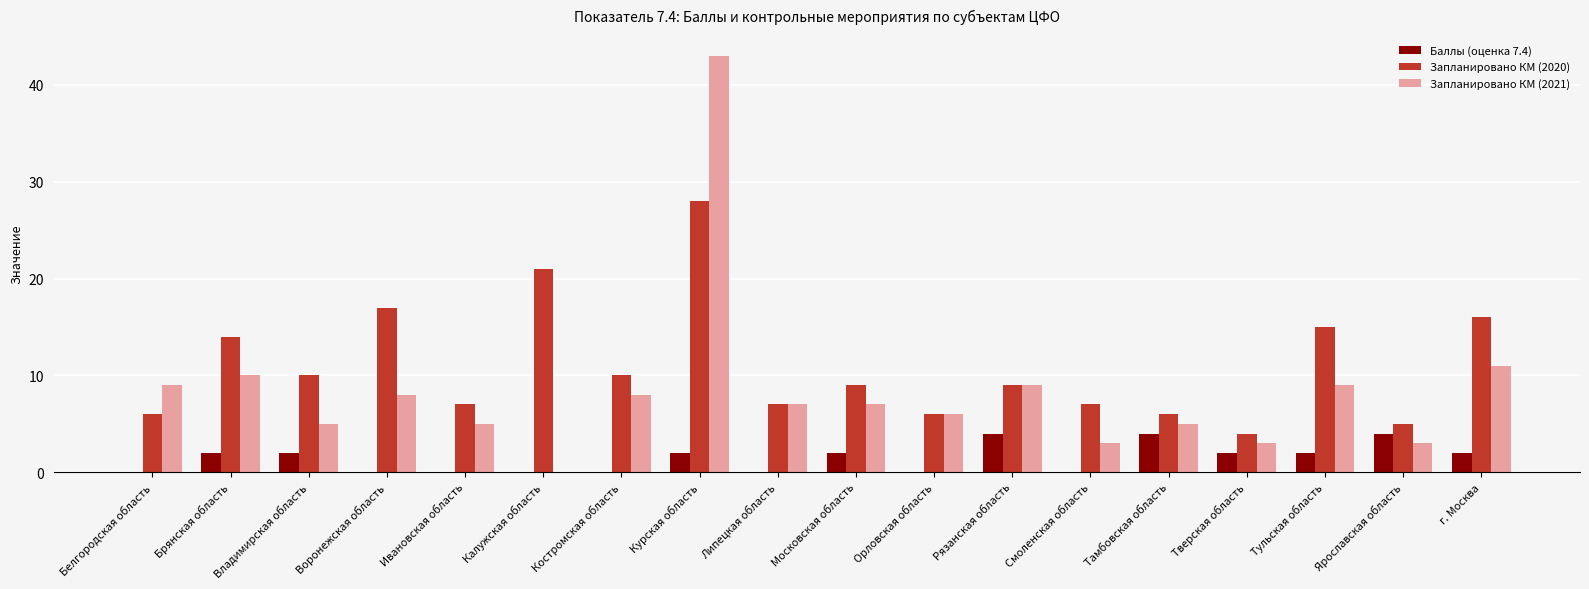

What is the sum of the Запланировано КМ (2021) values at Калужская область and Воронежская область?

8